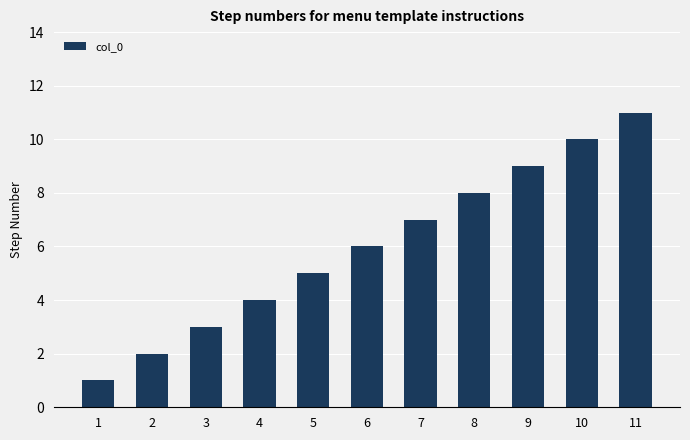

Reading right to left, what are all the values shown in this chart?

11=11	10=10	9=9	8=8	7=7	6=6	5=5	4=4	3=3	2=2	1=1